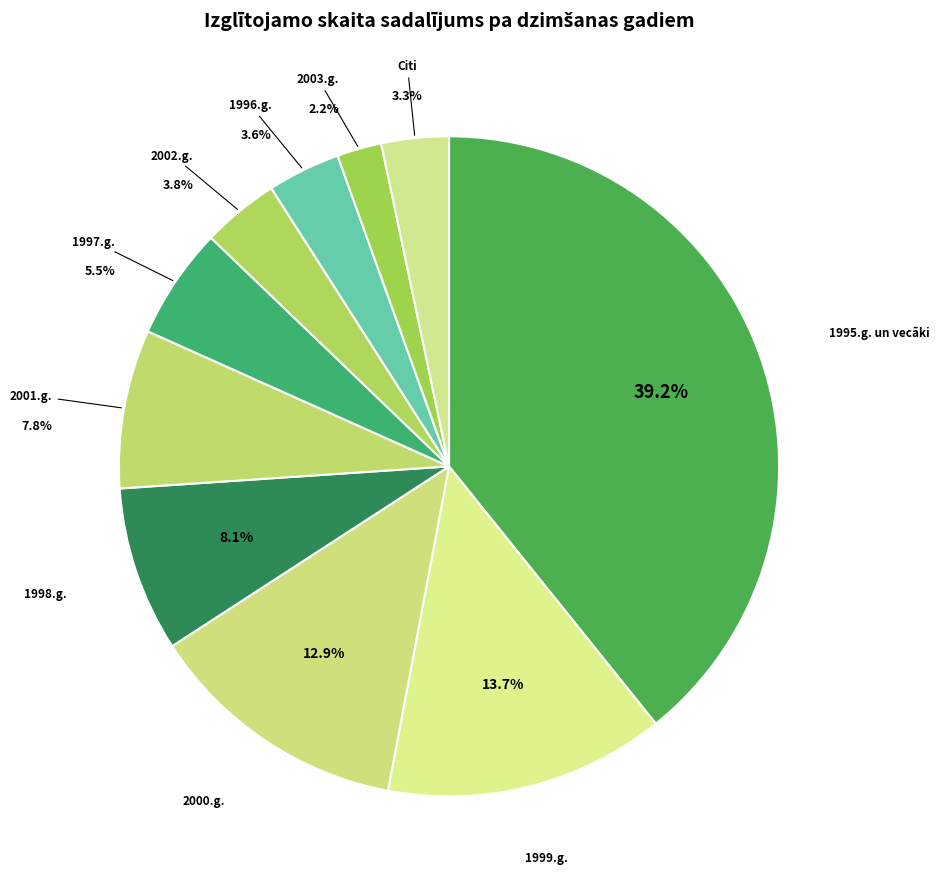

What is the ratio of the value at 1996.g. to the value at Citi?

1.1